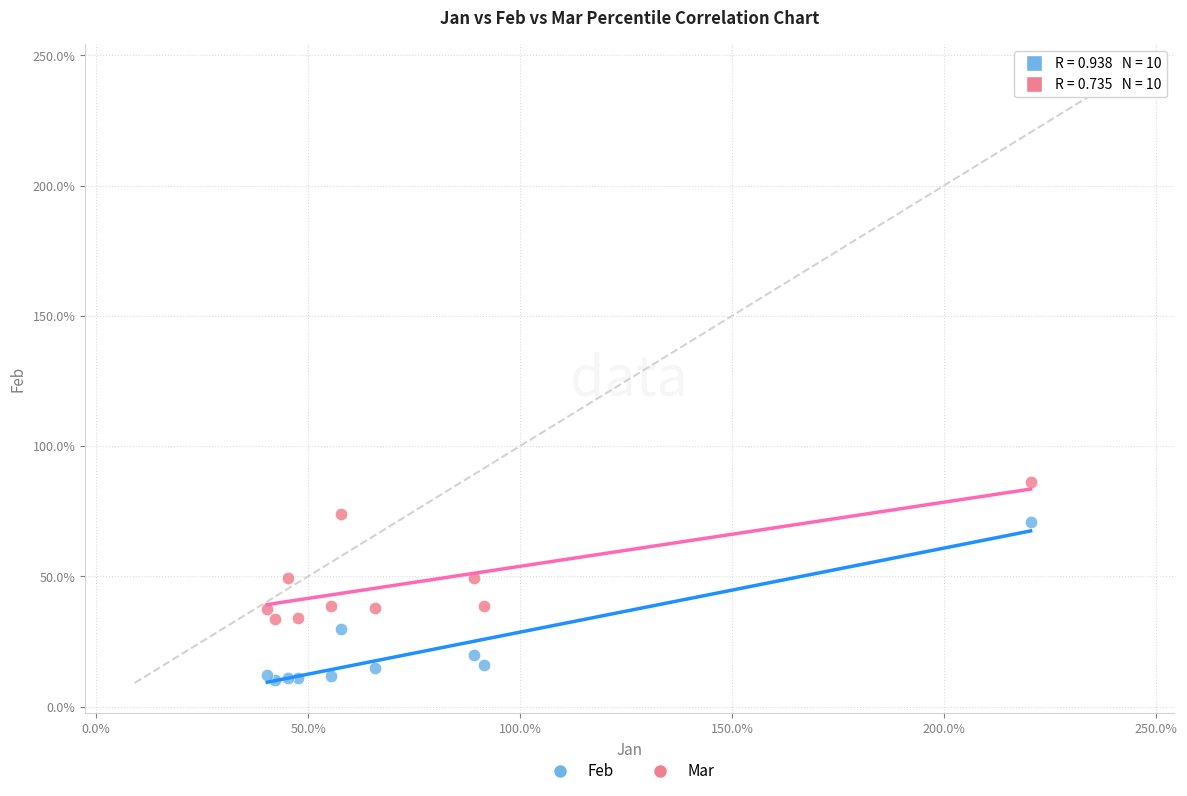

What are all the series names shown in the legend?

Feb, Mar